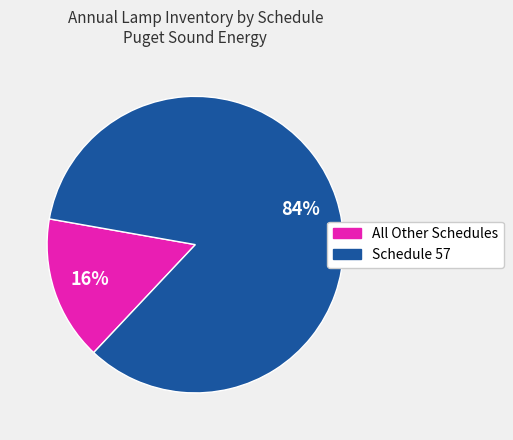

Does any single category account for the majority?

Yes